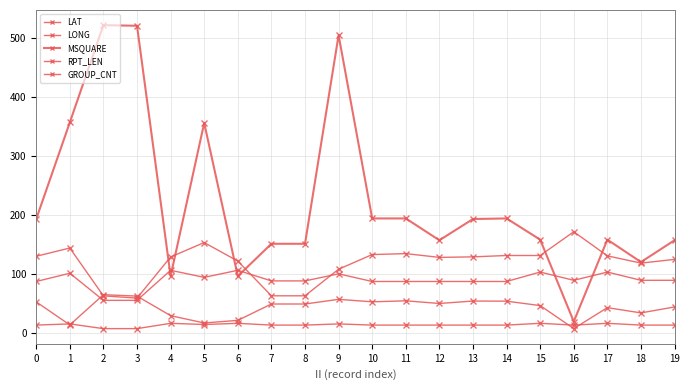

The value of LAT at 11 is 75.3. True or false?

False